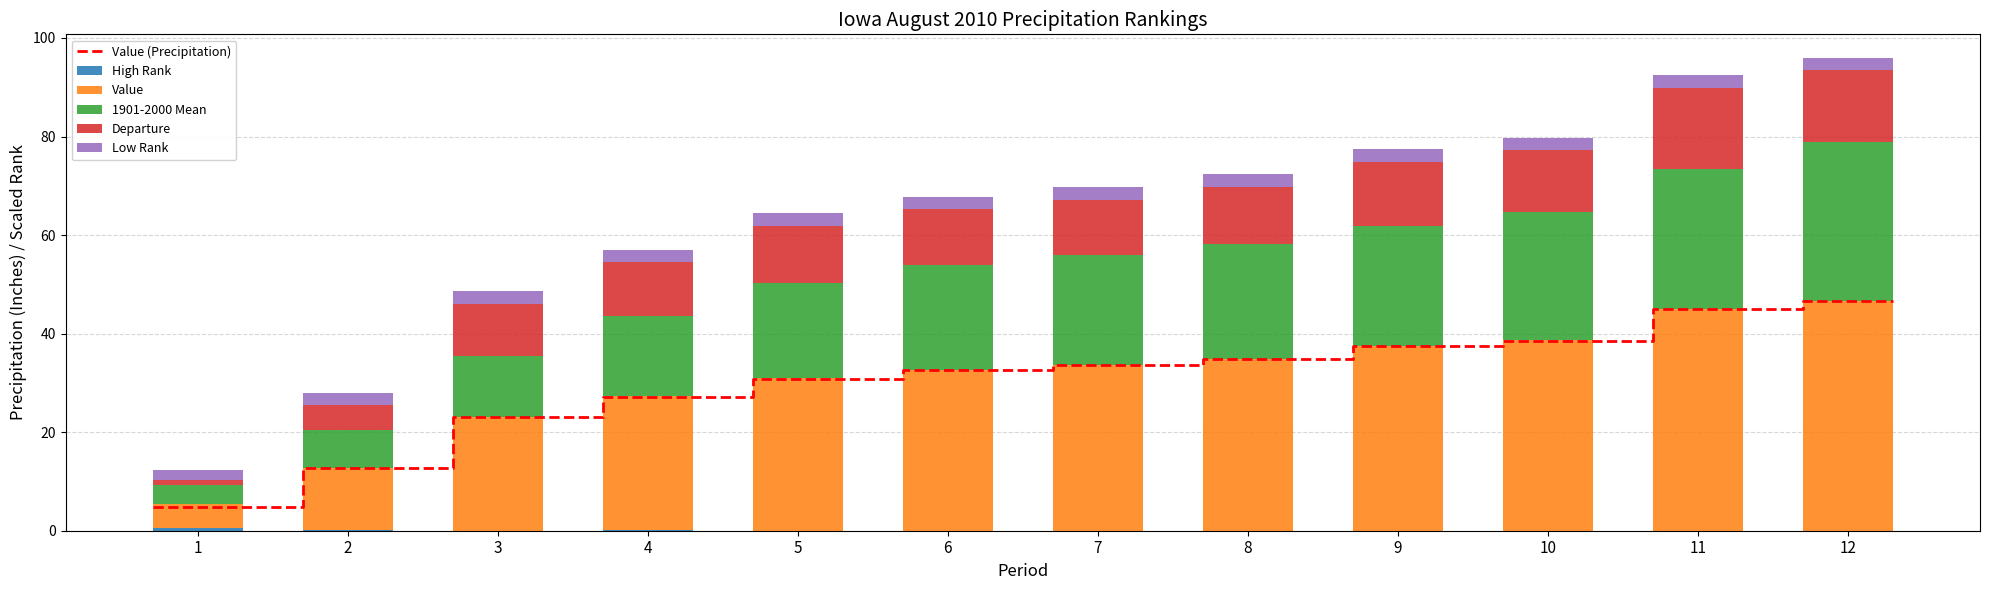

How many groups of bars are there?

12